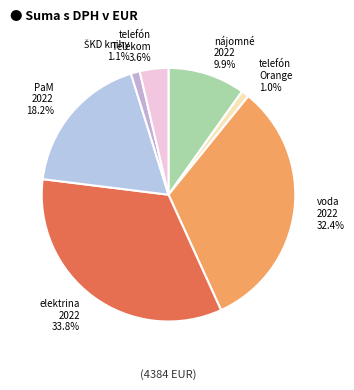

What portion of the pie excludes telefón Telekom?

96.4%